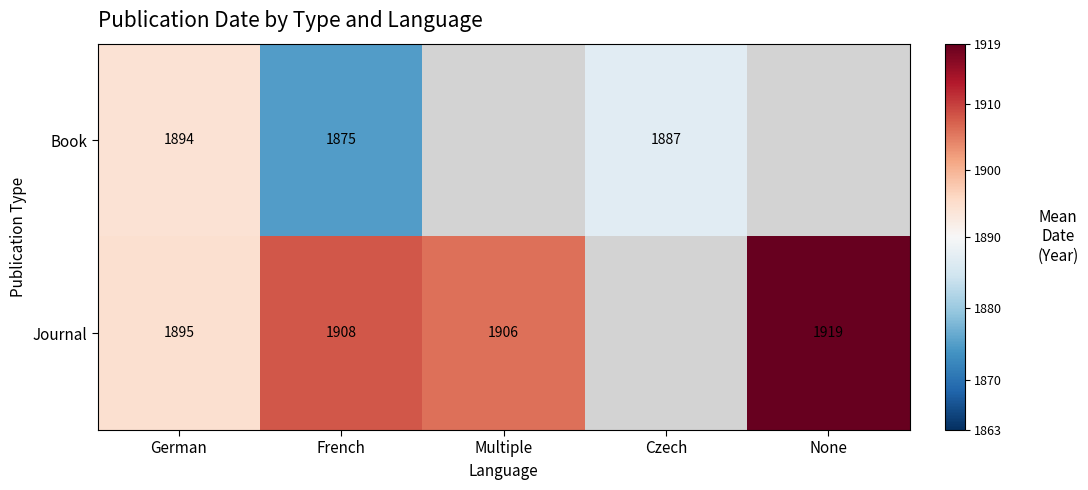

At which category is the sum across all series the highest?

German